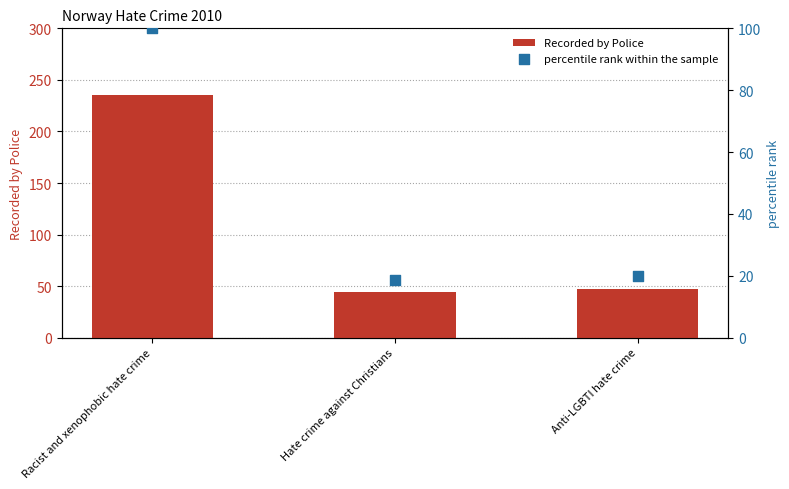

Which series contains the lowest Y value?

percentile rank within the sample